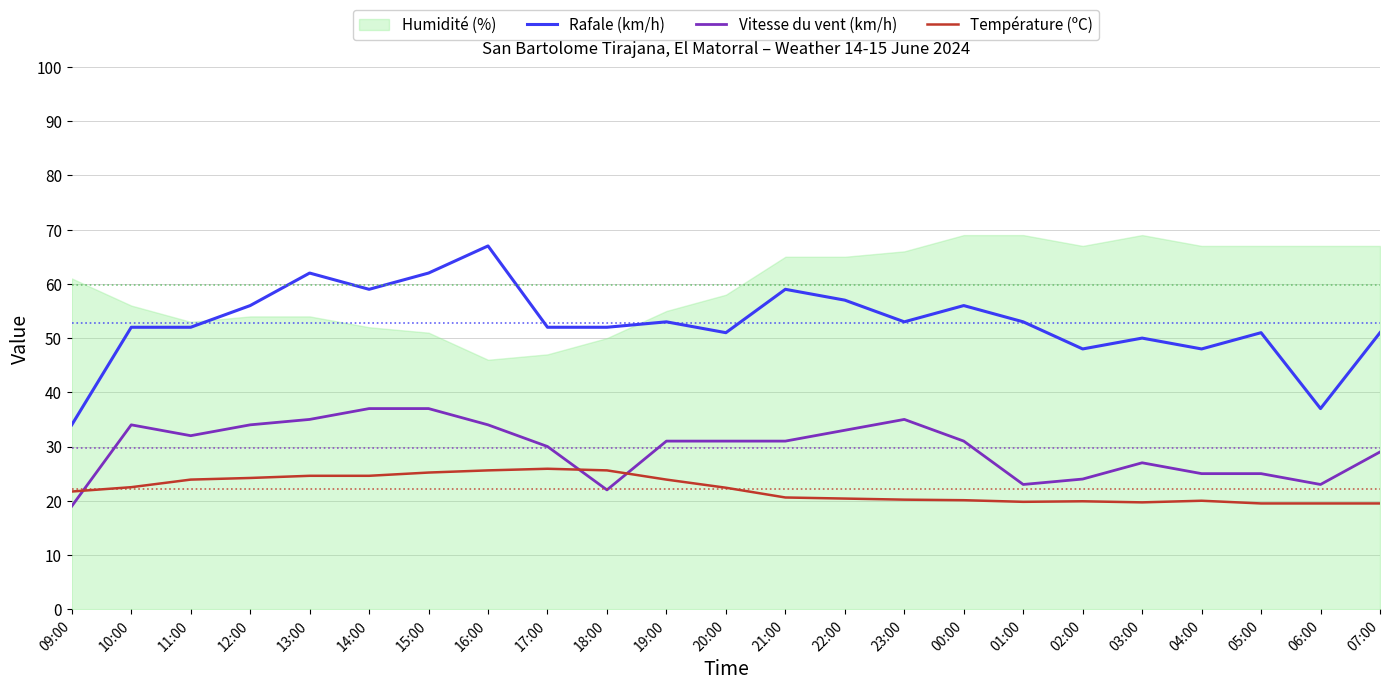

Which series has the widest spread of values?

Rafale (km/h)